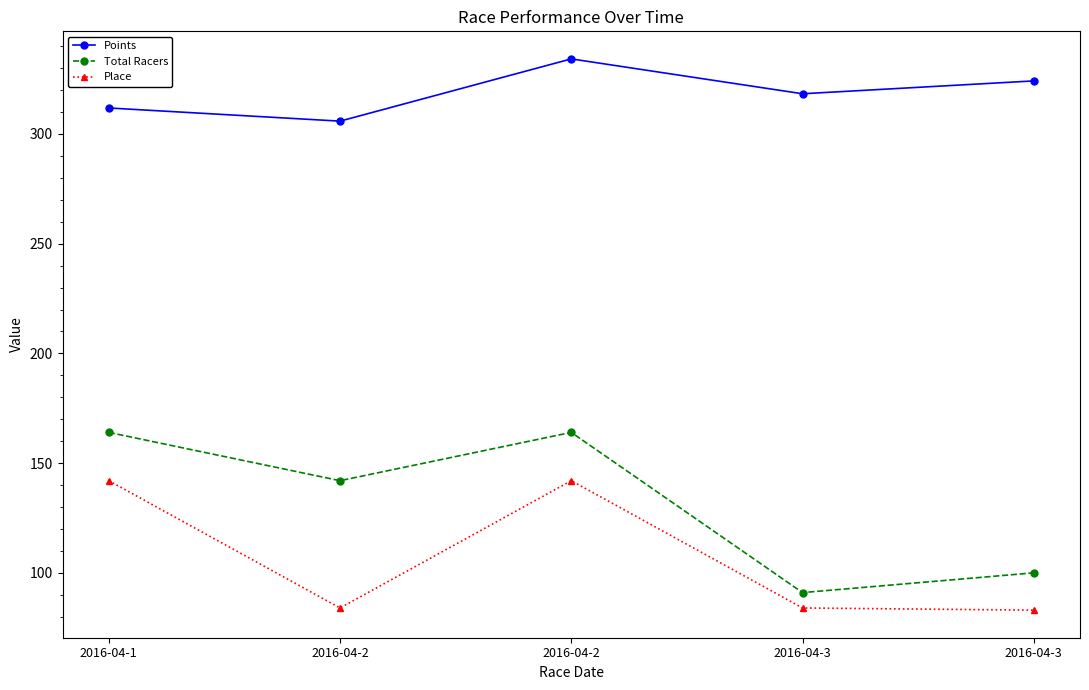

Is it true that Place equals 150.5 at 2016-04-3?

False